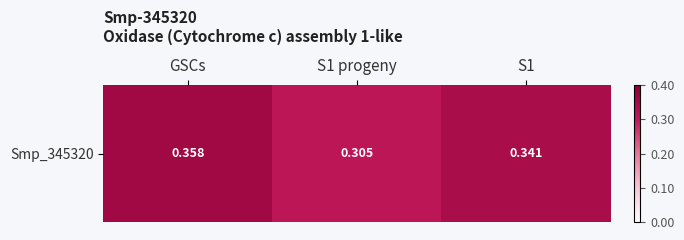

What is the sum of all values?

1.0